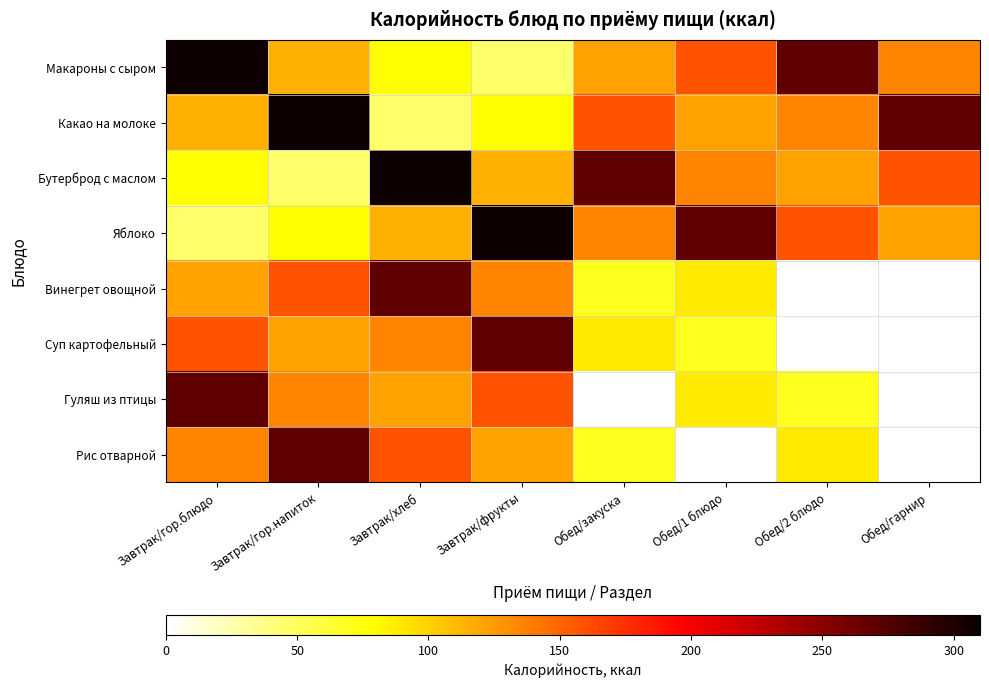

The Макароны с сыром series shows 193.1 at Завтрак/гор.напиток. True or false?

False